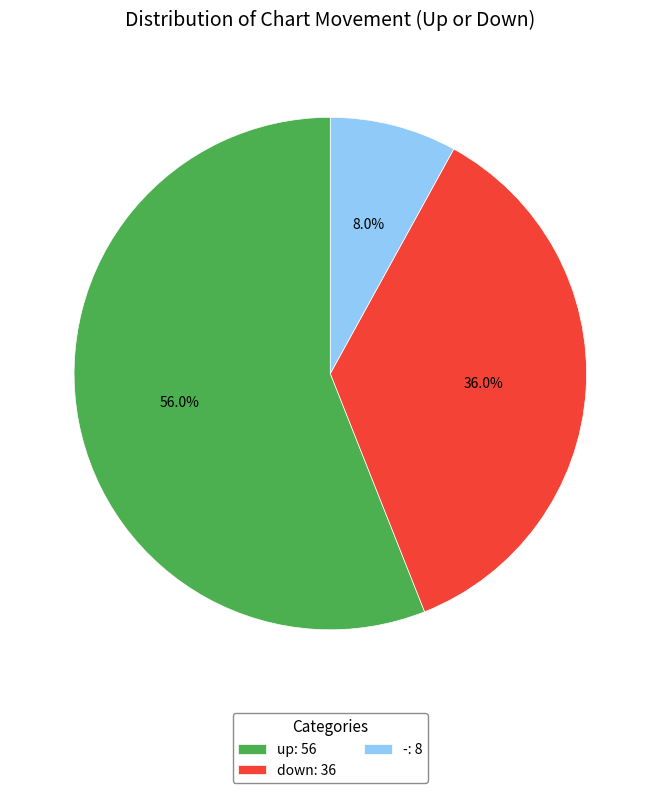

Which slice represents more than half of the pie?

up